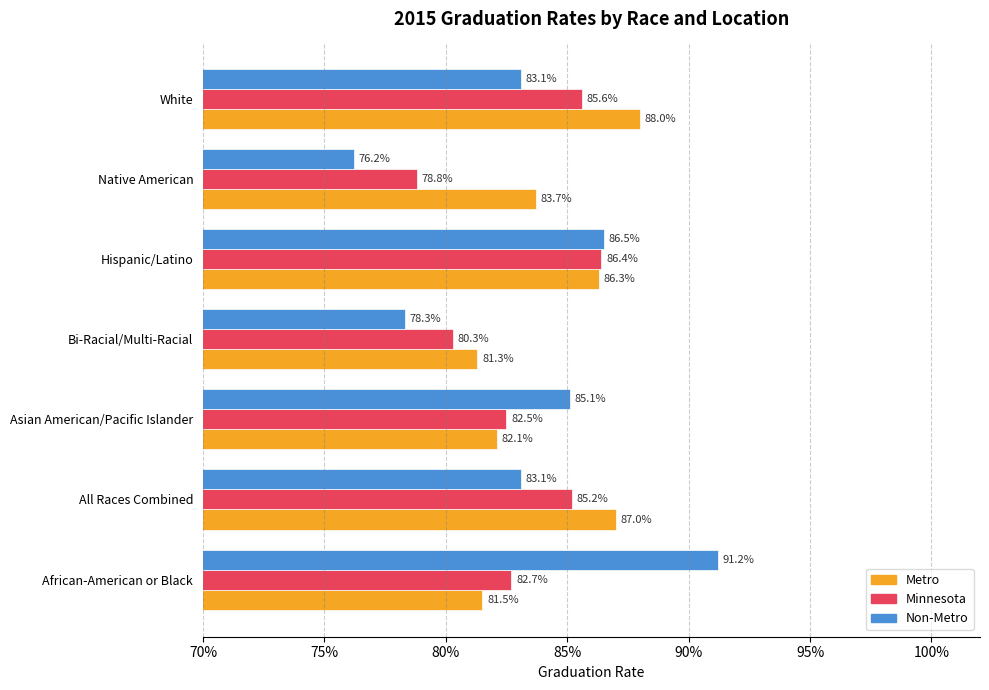

Reading left to right, what are all the values shown in this chart?

Metro: 0.8	0.9	0.8	0.8	0.9	0.8	0.9
Minnesota: 0.8	0.9	0.8	0.8	0.9	0.8	0.9
Non-Metro: 0.9	0.8	0.9	0.8	0.9	0.8	0.8